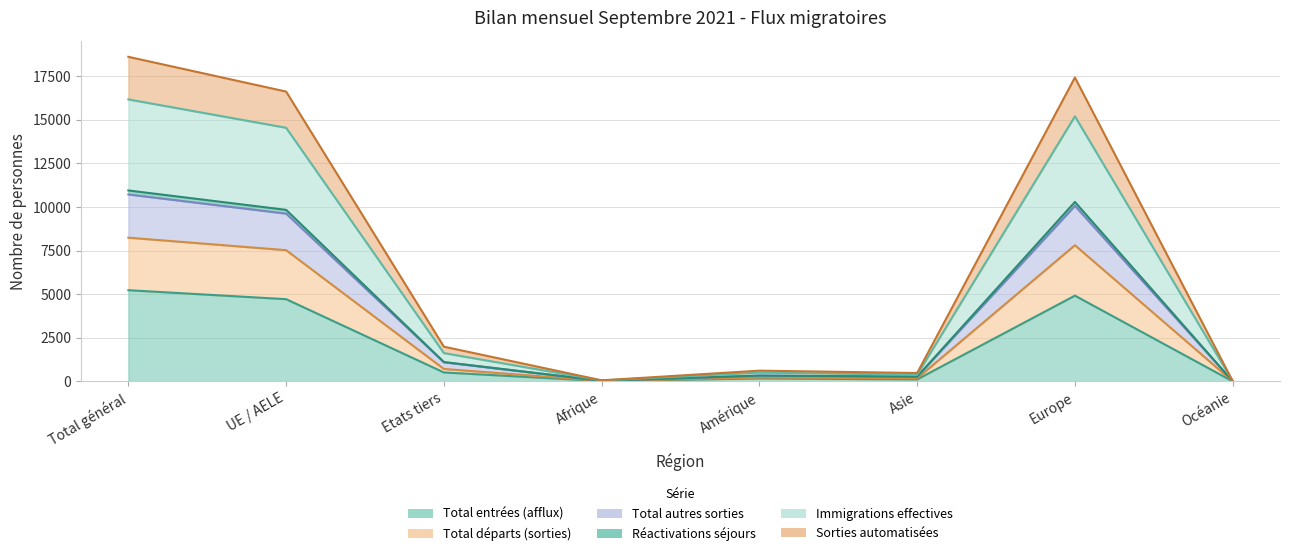

True or false: Total autres sorties has more than 2 points higher than both neighbors.

False